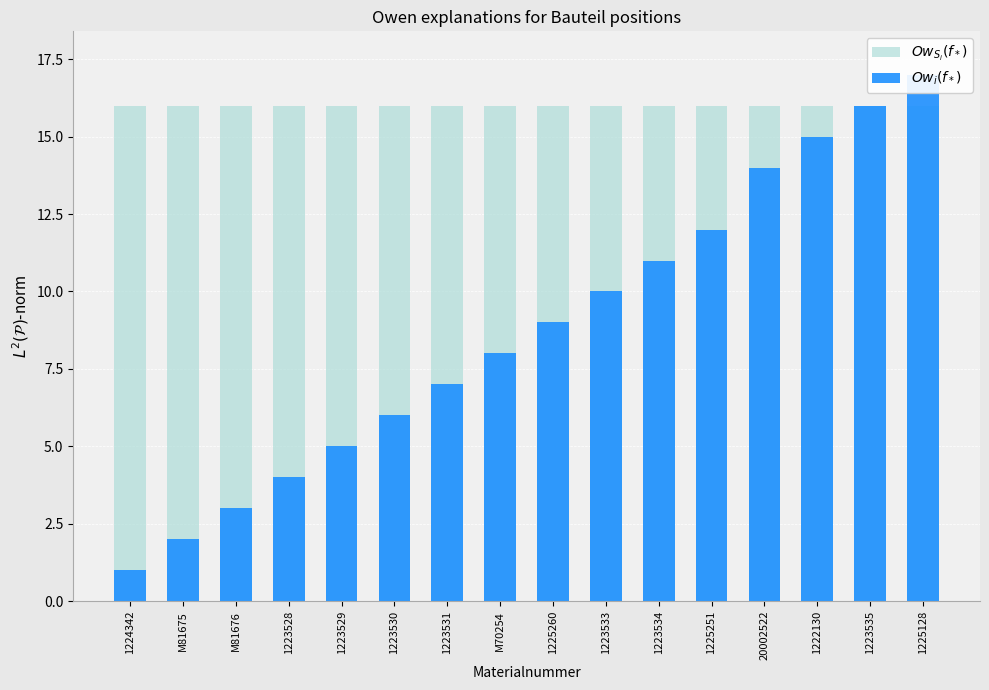

Is the value of $Ow_{S_i}(f_*)$ at 1223535 greater than the value of $Ow_i(f_*)$ at M81675?

Yes